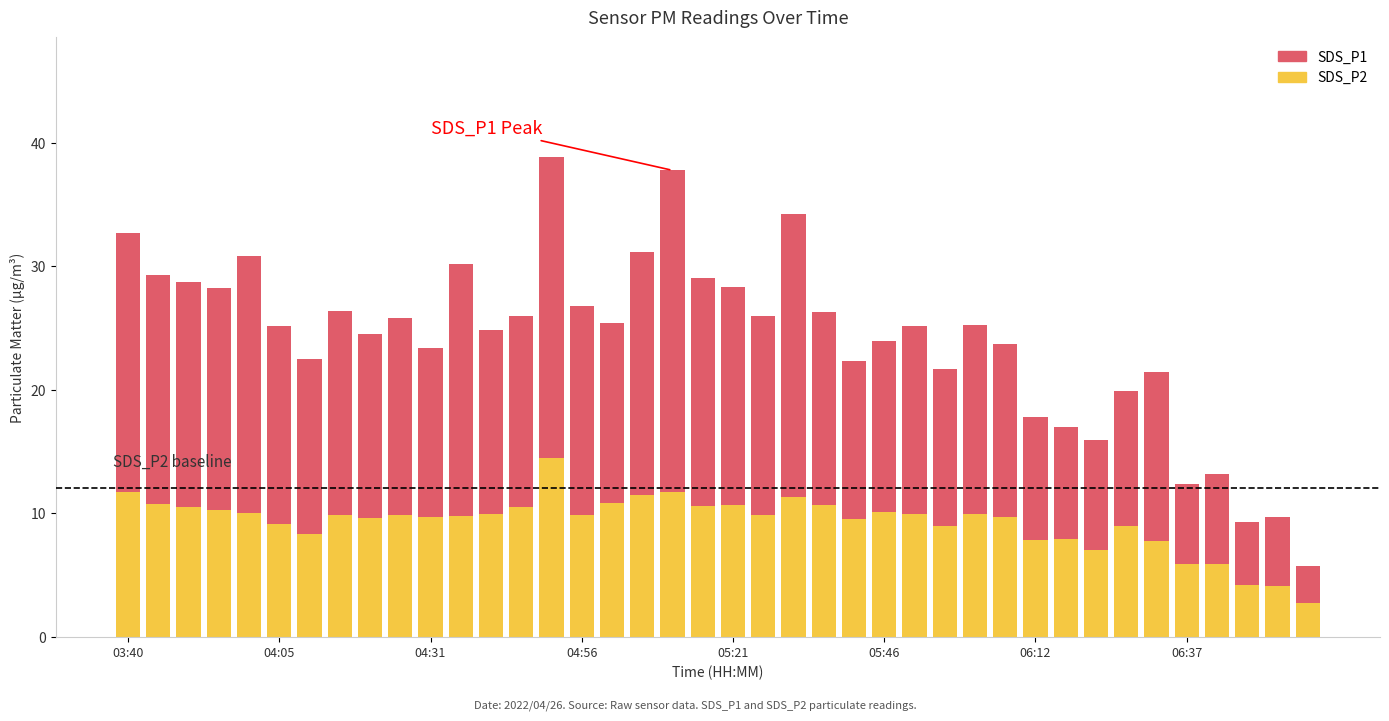

What is the maximum value for SDS_P2?

14.4